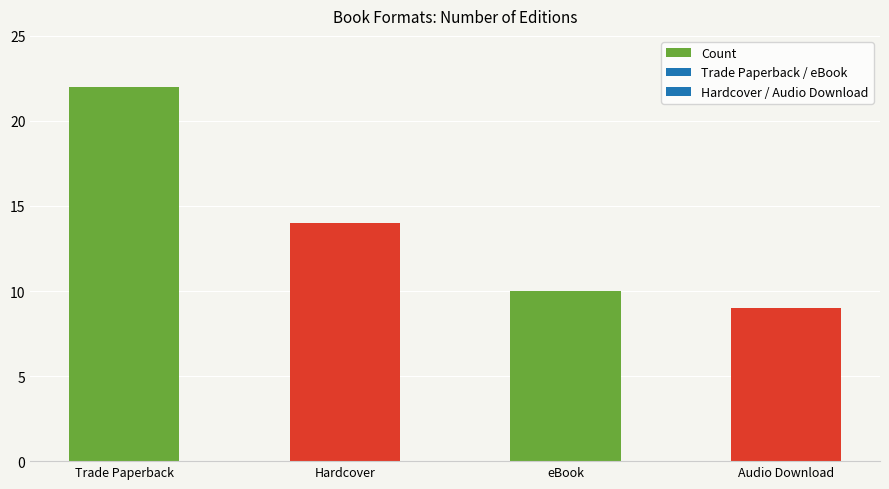

What is the label of the 1st bar from the left?

Trade Paperback